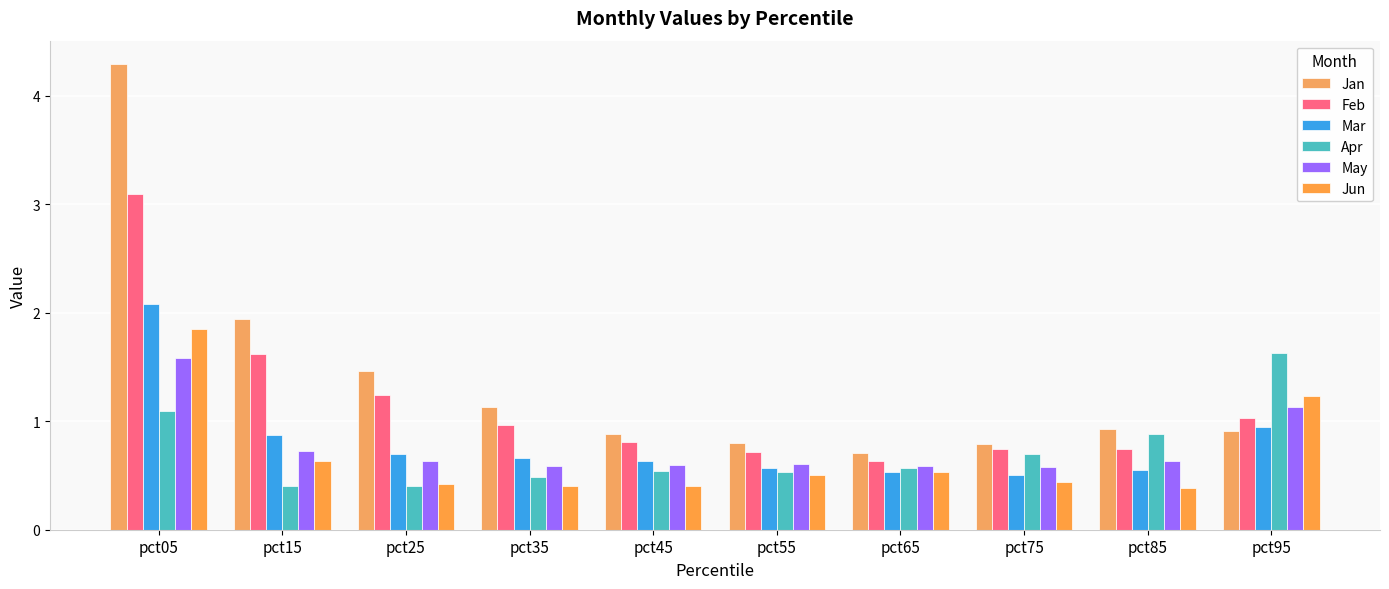

What is the total value across all series at pct15?

6.2